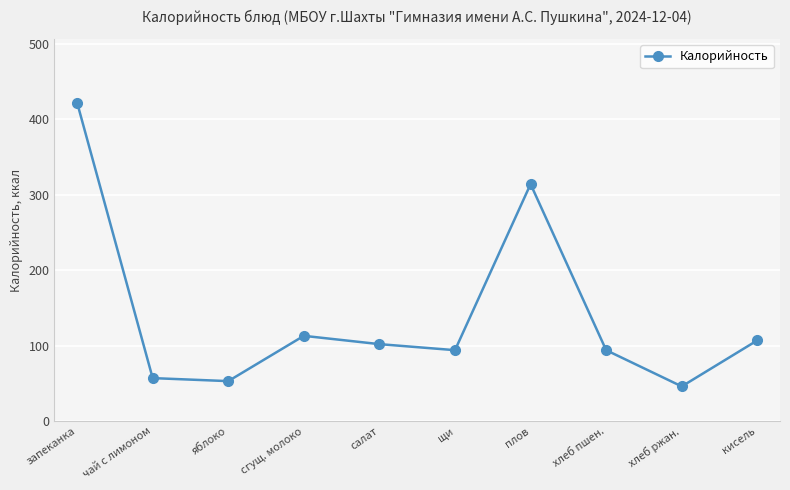

At which label does the data first exceed 102?

запеканка